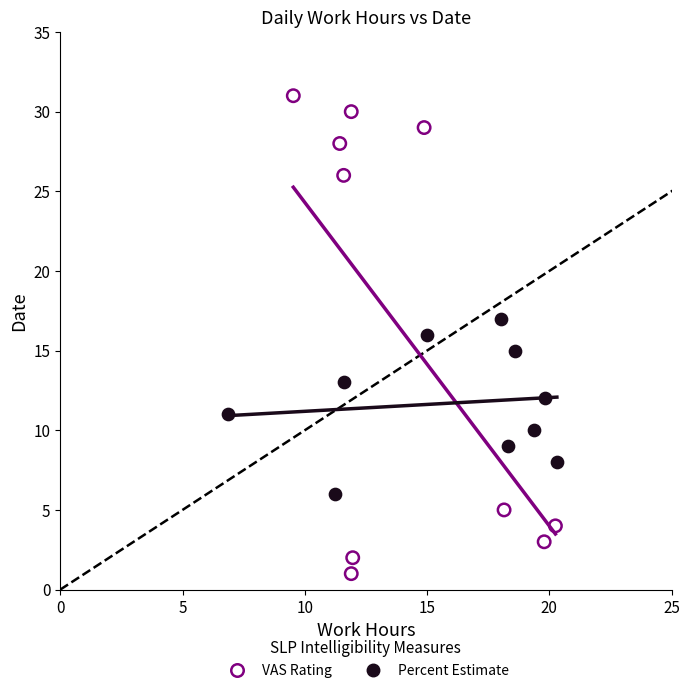

Which series reaches the minimum Y coordinate?

VAS Rating